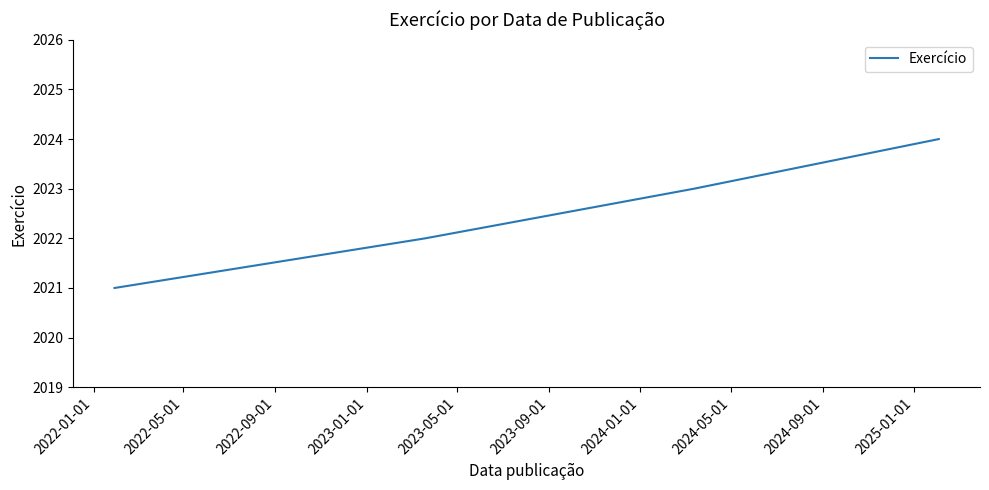

What is the difference between the maximum and minimum values?

3